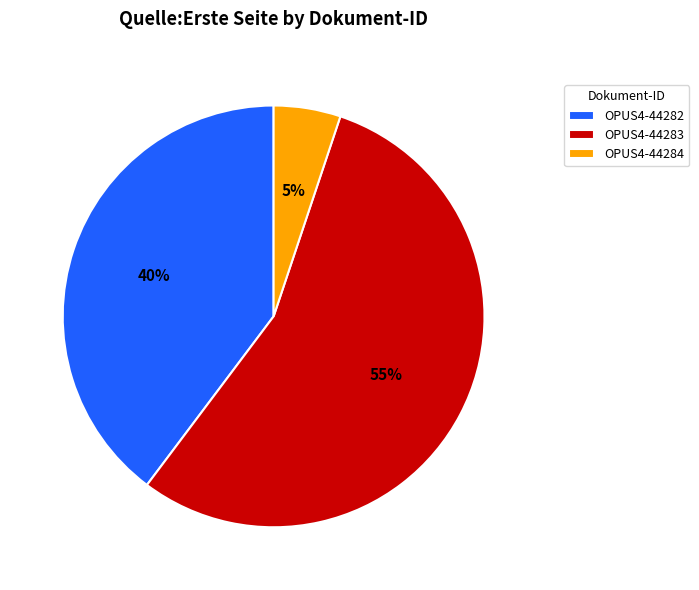

How many segments does this pie chart have?

3